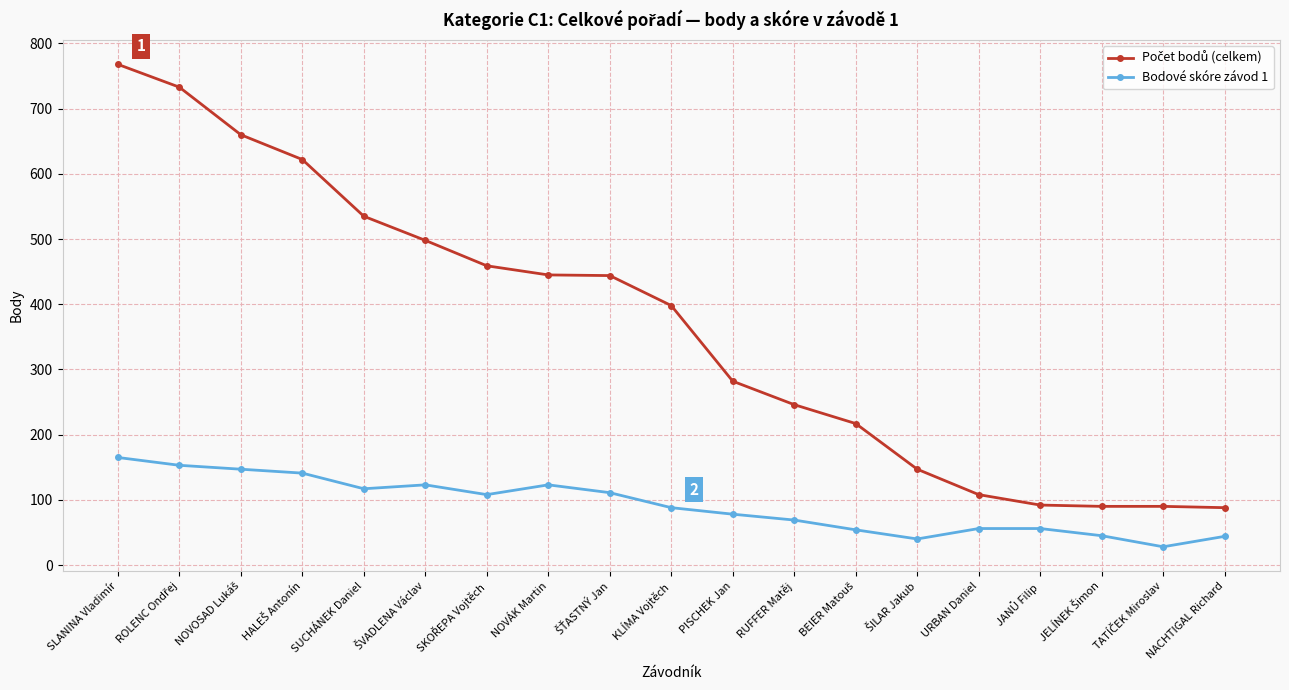

At how many categories does at least one series exceed 202?

13